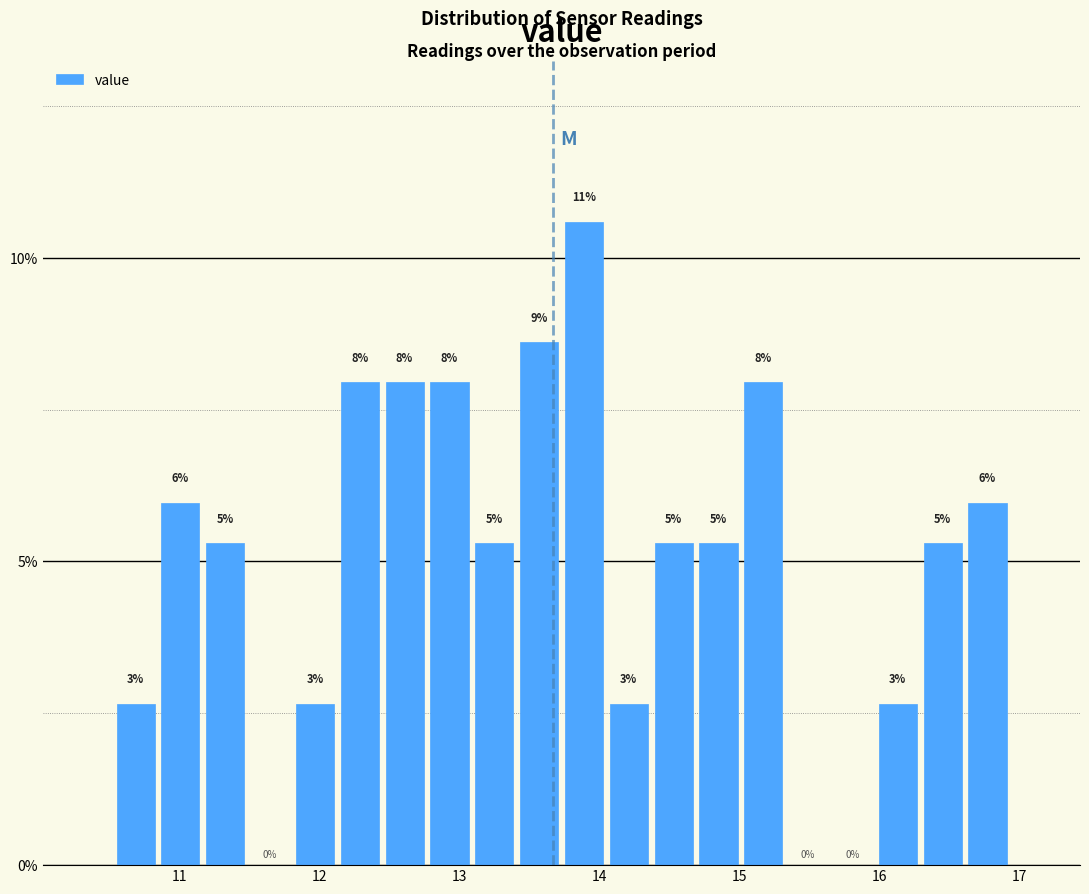

Around what value on the x-axis is the tallest bar? Give the approximate position of its centre, as read against the axis.

13.9